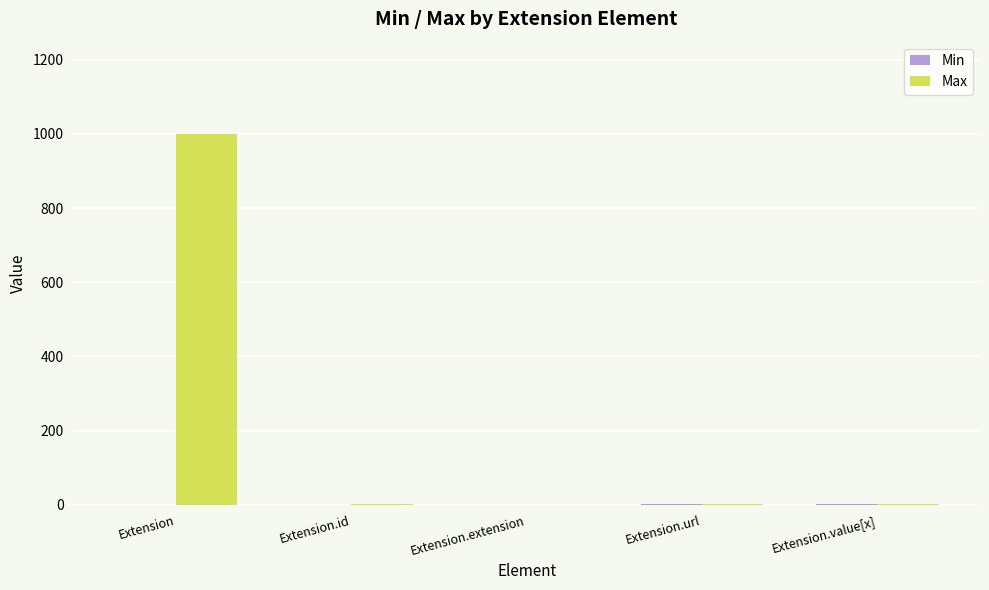

Which series has the largest total across all categories?

Max